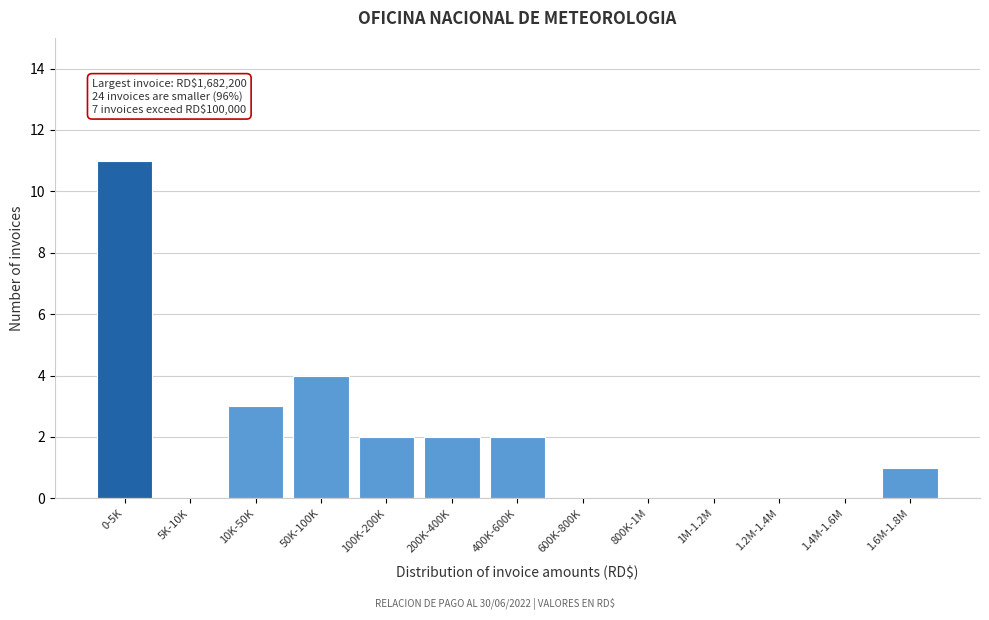

Reading left to right, extract all data points from this chart.

0-5K=11	5K-10K=0	10K-50K=3	50K-100K=4	100K-200K=2	200K-400K=2	400K-600K=2	600K-800K=0	800K-1M=0	1M-1.2M=0	1.2M-1.4M=0	1.4M-1.6M=0	1.6M-1.8M=1